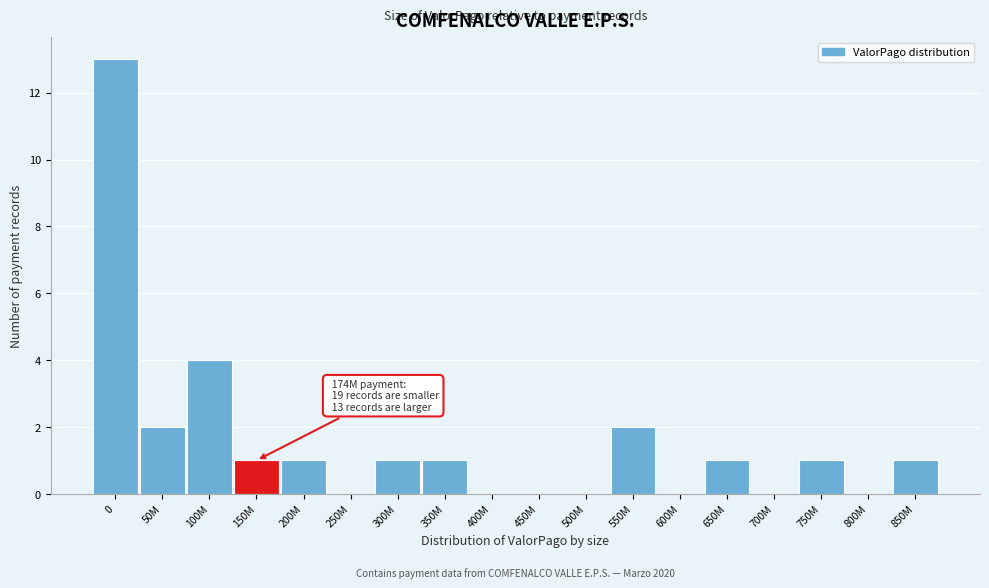

Reading left to right, extract all data points from this chart.

0=13	50M=2	100M=4	150M=1	200M=1	250M=0	300M=1	350M=1	400M=0	450M=0	500M=0	550M=2	600M=0	650M=1	700M=0	750M=1	800M=0	850M=1